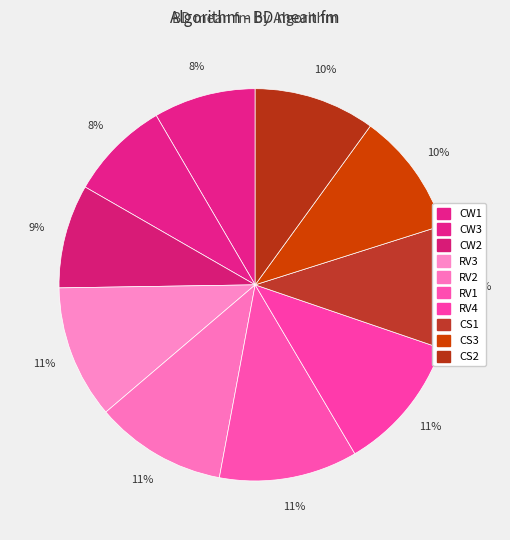

To the nearest percent, what percentage of the pie is CS2?

10%